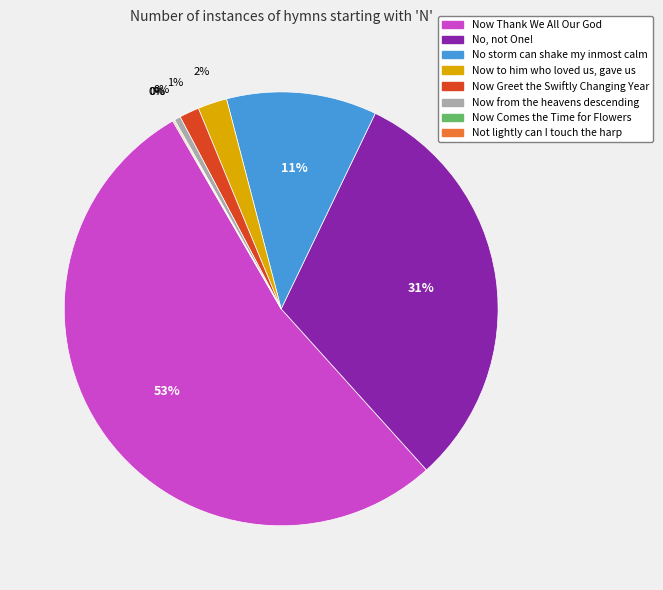

The No storm can shake my inmost calm slice represents 11% of the pie. True or false?

True